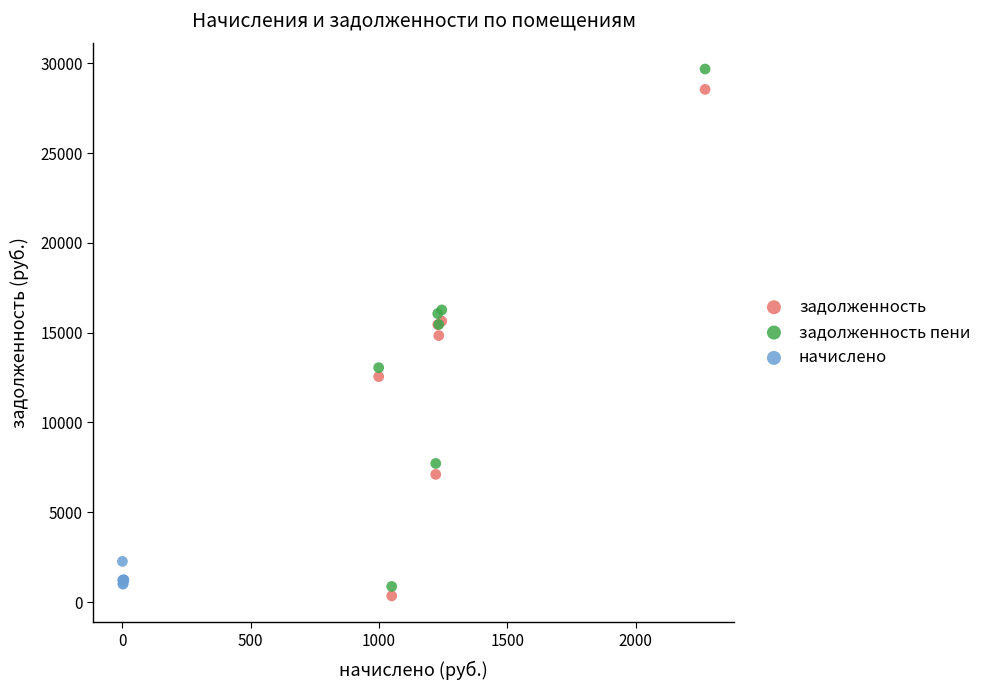

Which series contains the highest Y value?

задолженность пени